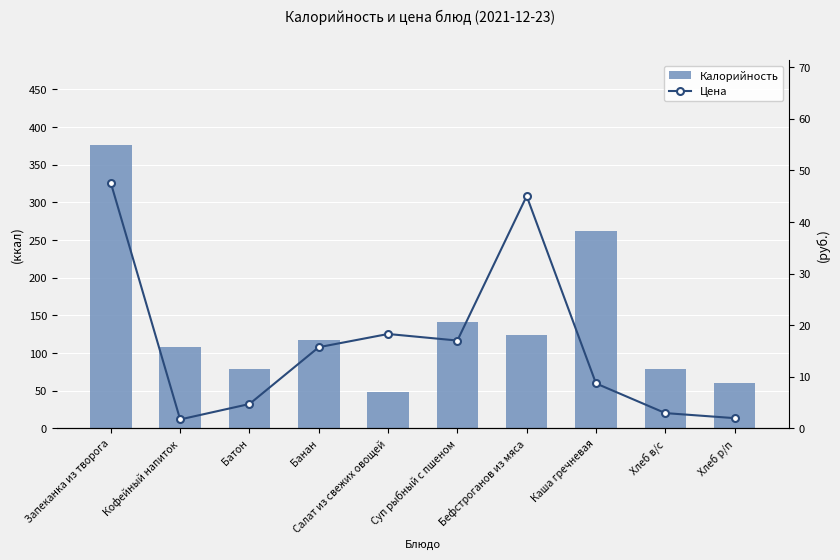

Which series changed the most between Бефстроганов из мяса and Хлеб р/п?

Калорийность